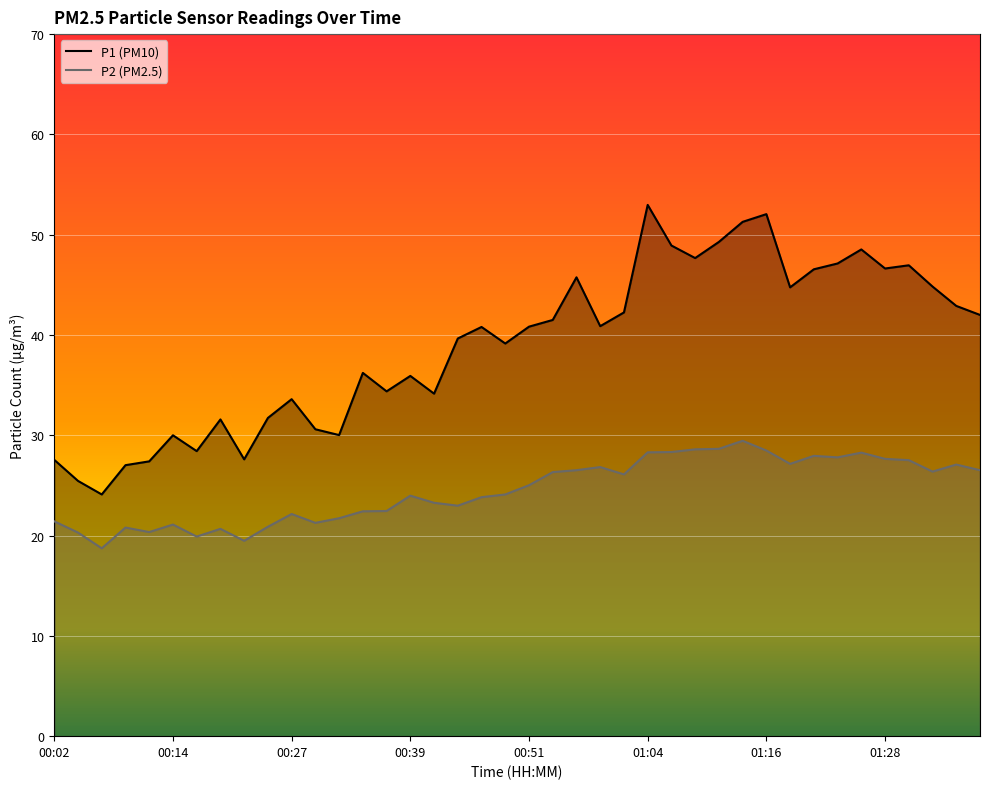

Rank the series by their maximum value, from lowest to highest.

P2 (PM2.5), P1 (PM10)